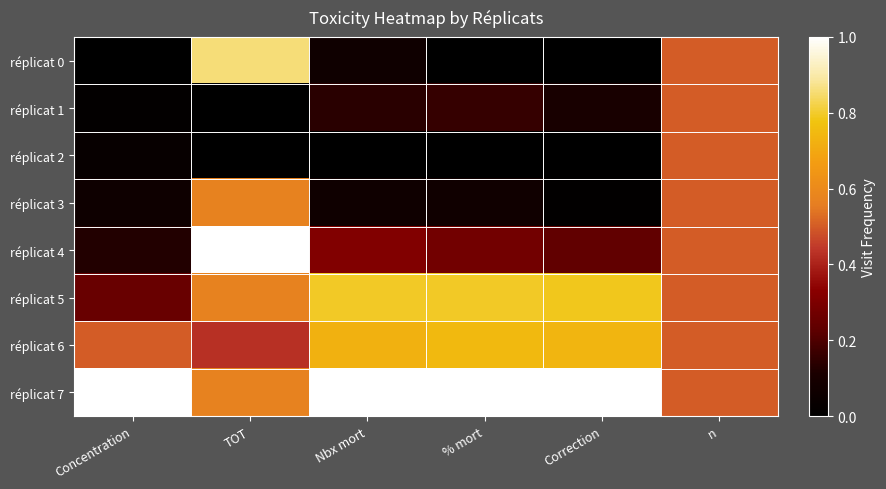

Between TOT and % mort, which series saw the biggest shift?

réplicat 0